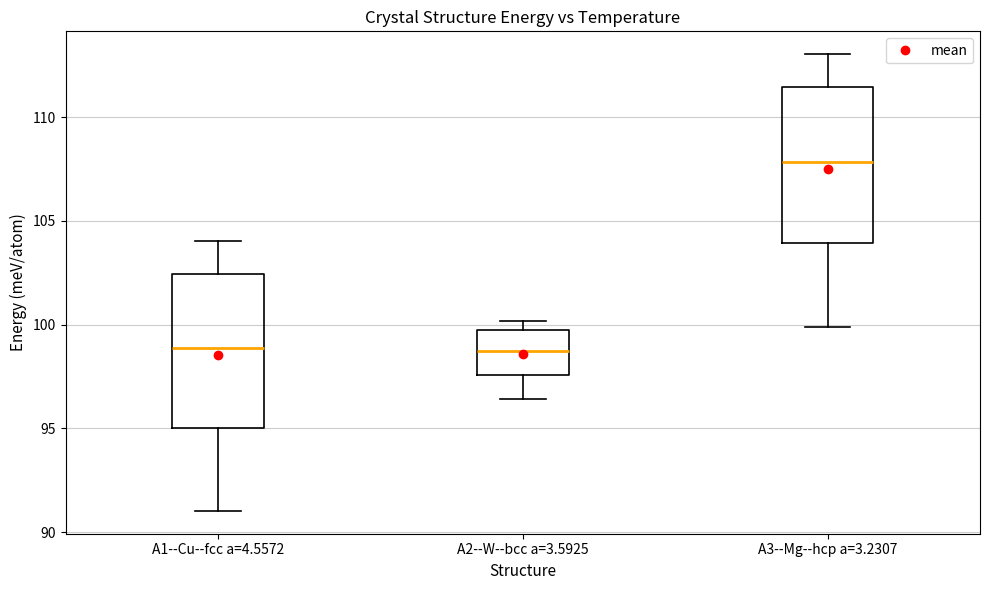

Reading left to right, transcribe this box plot: for each box, give where its median line is, the range the box spans, and where its two whiskers end, as read against the y-axis. The values are not printed on the chart, so give them approximately, as read against the axis.

A1--Cu--fcc a=4.5572: median 99.0, box 95.0 to 102.5, whiskers 91.0 to 104.0
A2--W--bcc a=3.5925: median 98.5, box 97.5 to 100.0, whiskers 96.5 to 100.0 (just above the box's upper edge)
A3--Mg--hcp a=3.2307: median 108.0, box 104.0 to 111.5, whiskers 100.0 to 113.0